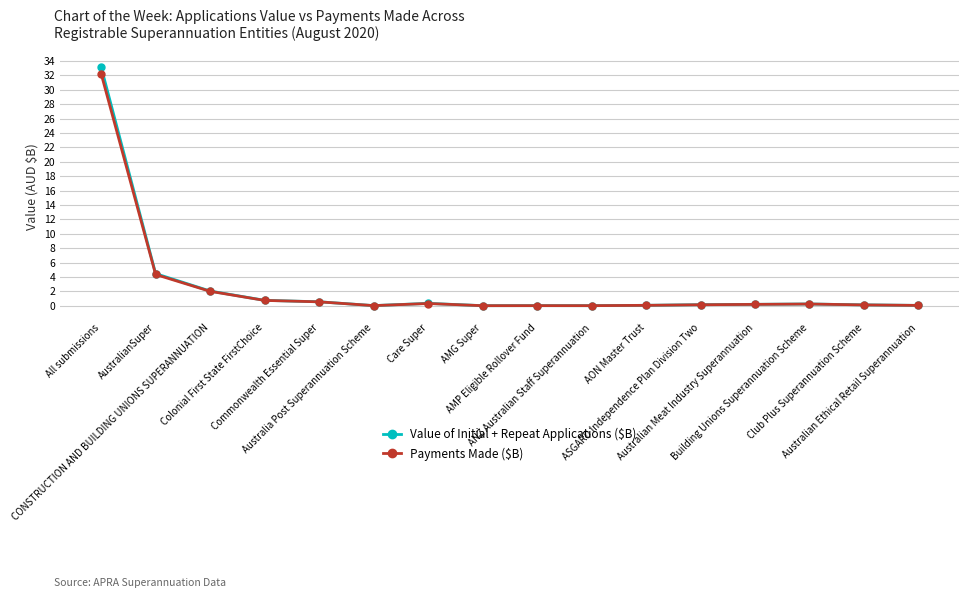

What is the value of the Payments Made ($B) point at the 15th from the left?

0.1